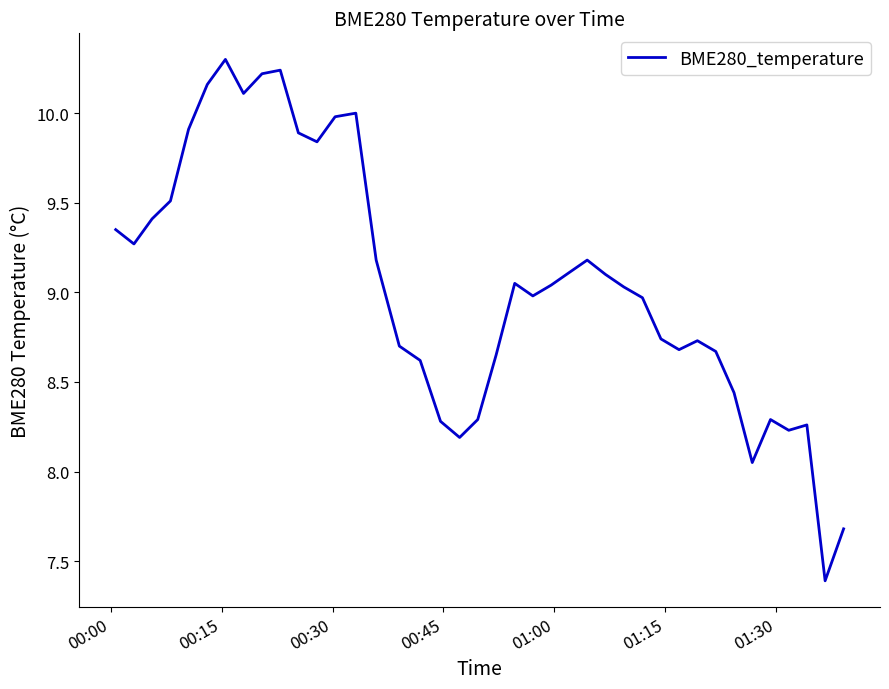

What is the minimum value shown in the chart?

7.4